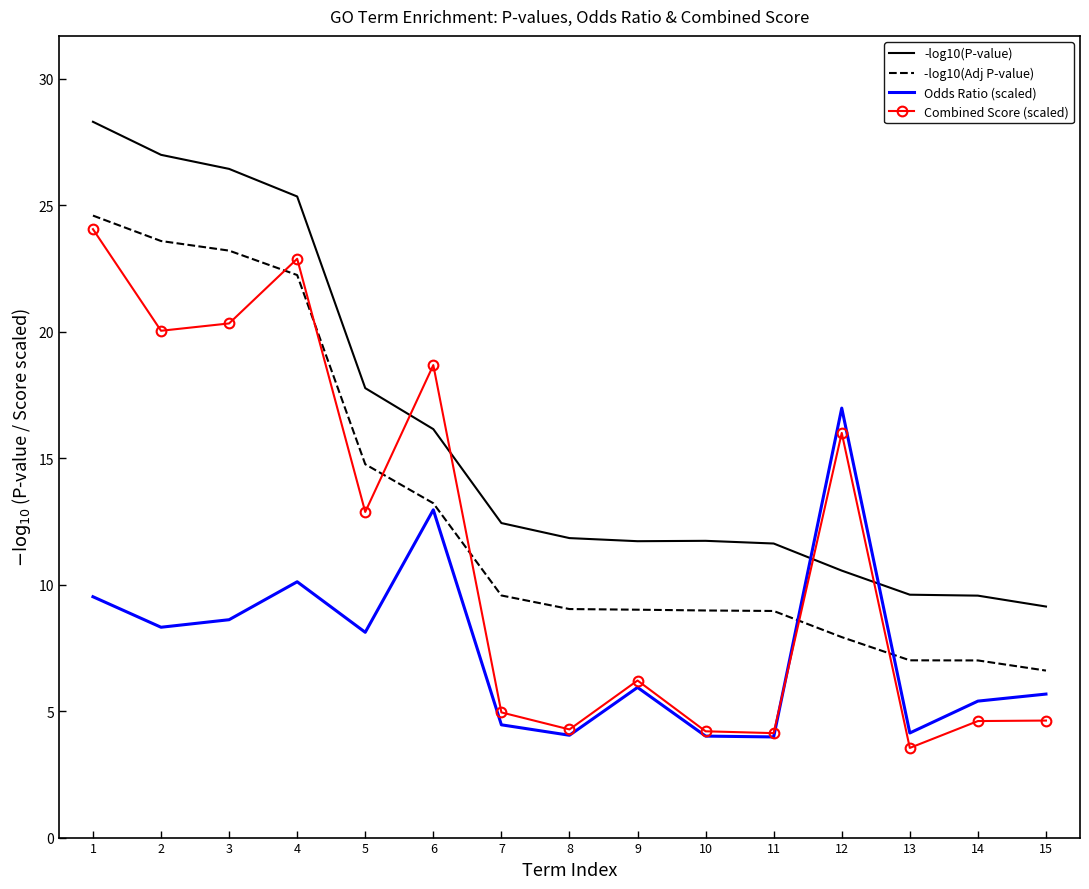

What is the difference between the highest and lowest values at 2?

18.7